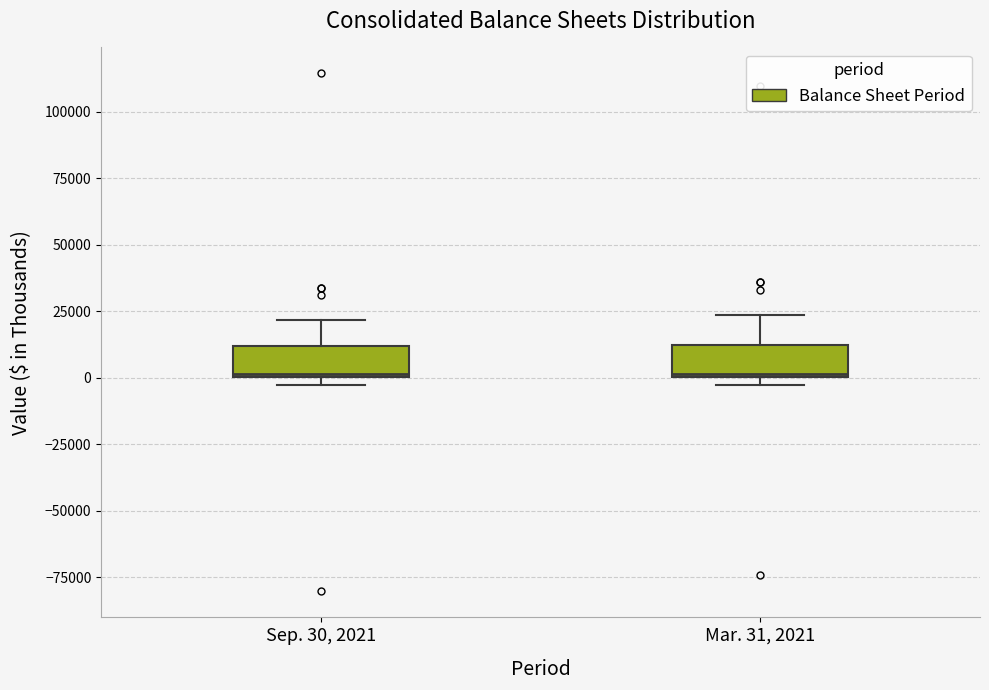

Reading left to right, read every box against the y-axis: the position of its median line, the range the box covers, and the ends of its whiskers. The values are not printed on the chart, so give them approximately, as read against the axis.

Sep. 30, 2021: median 0, box 0 to 10000, whiskers -5000 to 20000
Mar. 31, 2021: median 0, box 0 to 10000, whiskers -5000 to 25000